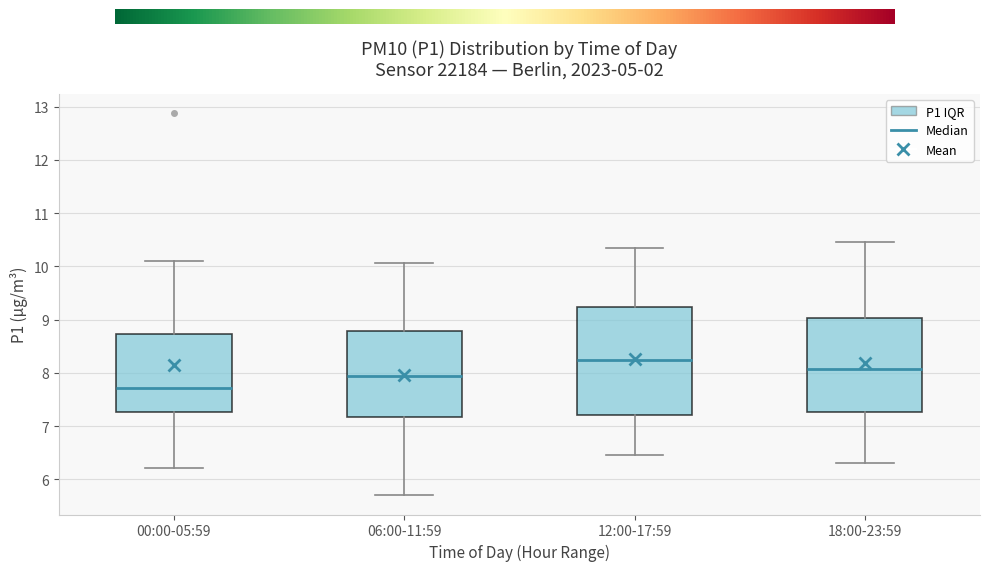

Where does the upper whisker of the box for 18:00-23:59 end on the y-axis? The values are not printed on the chart, so give them approximately, as read against the axis.

10.5